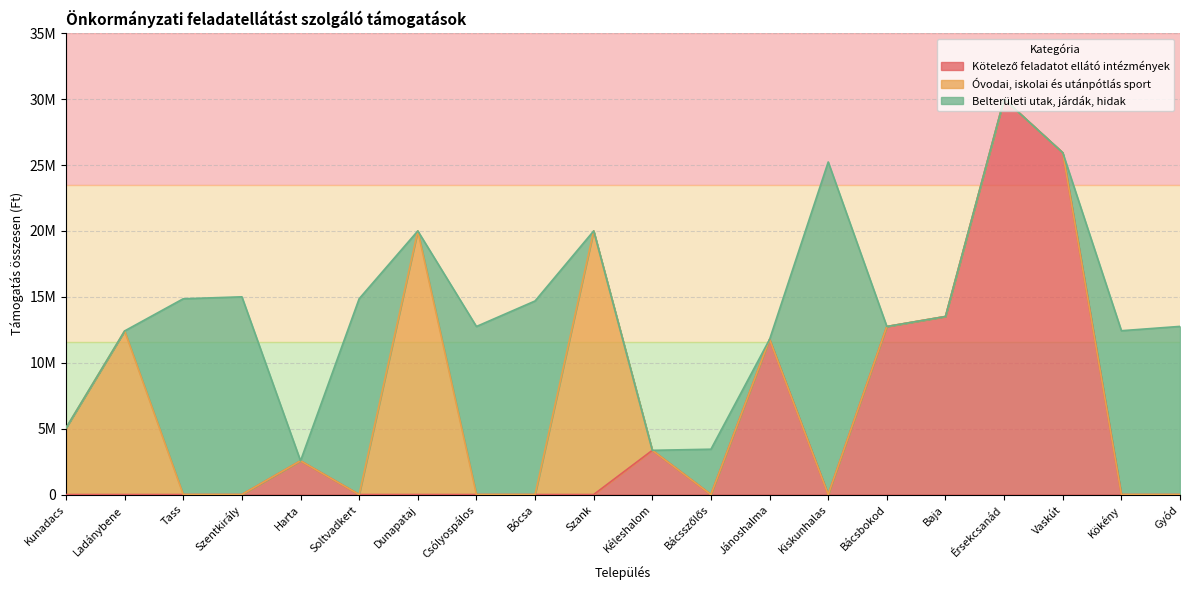

Rank the series by their maximum value, from highest to lowest.

Kötelező feladatot ellátó intézmények, Belterületi utak, járdák, hidak, Óvodai, iskolai és utánpótlás sport